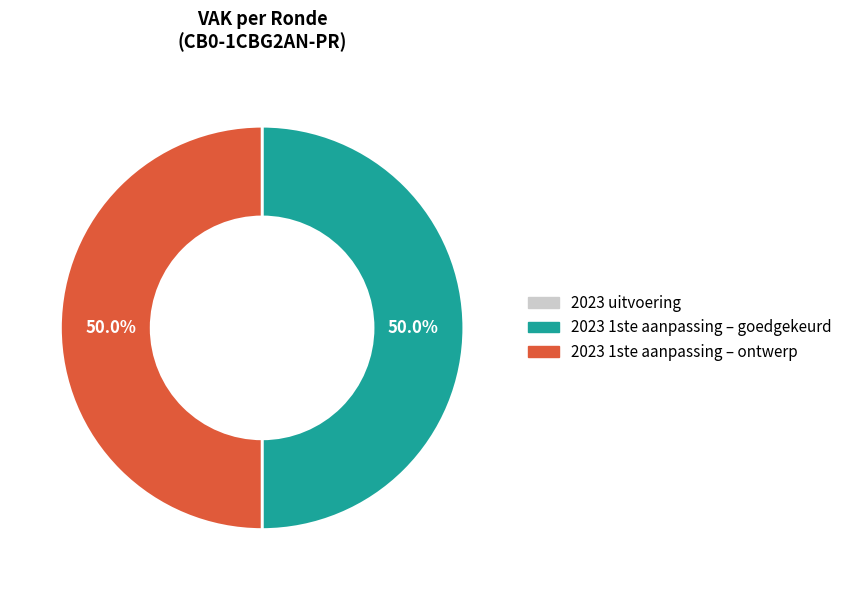

What percentage is the 2023 1ste aanpassing – goedgekeurd slice, to the nearest percent?

50%